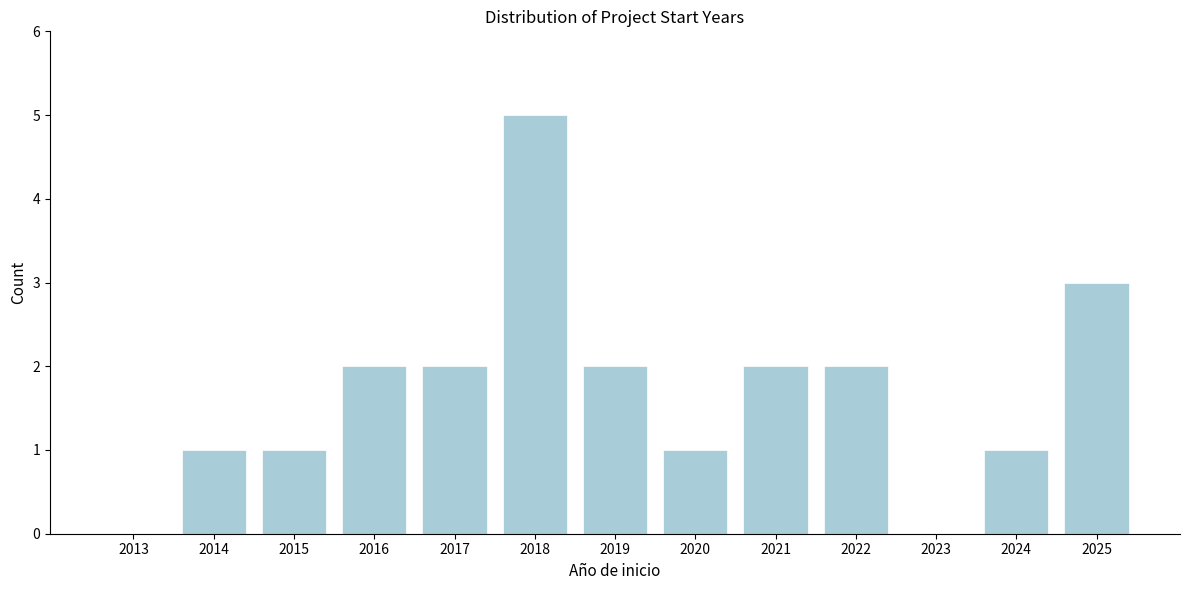

Reading left to right, transcribe all the data shown in this chart.

2013=0	2014=1	2015=1	2016=2	2017=2	2018=5	2019=2	2020=1	2021=2	2022=2	2023=0	2024=1	2025=3